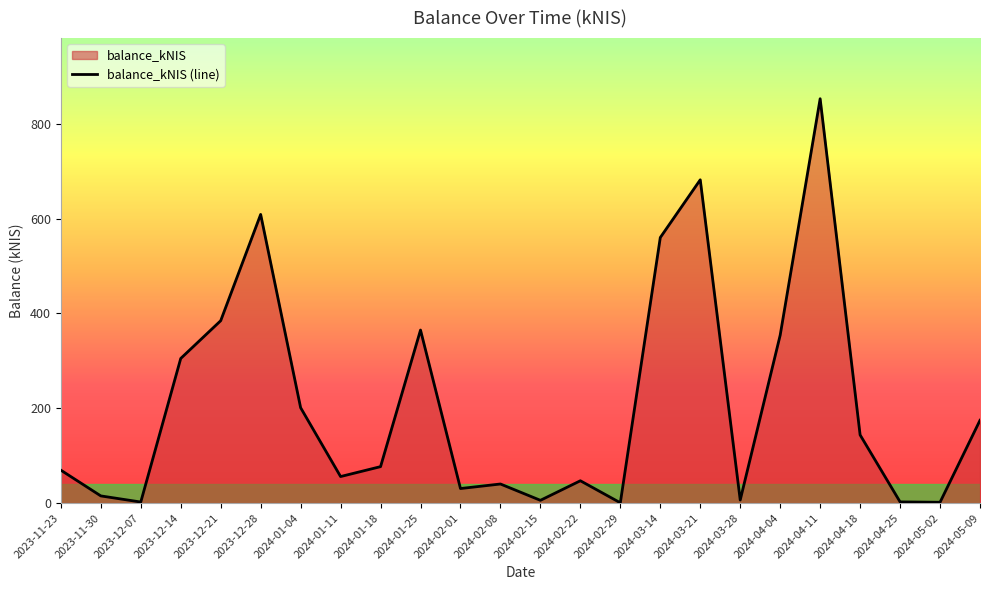

Reading left to right, list all the values displayed in this chart.

69.2	14.9	2.0	304.9	384.5	608.7	201.0	55.8	76.7	364.8	30.5	40.1	5.6	46.9	0.4	559.9	681.7	6.2	354.0	852.7	143.6	2.3	1.5	174.4